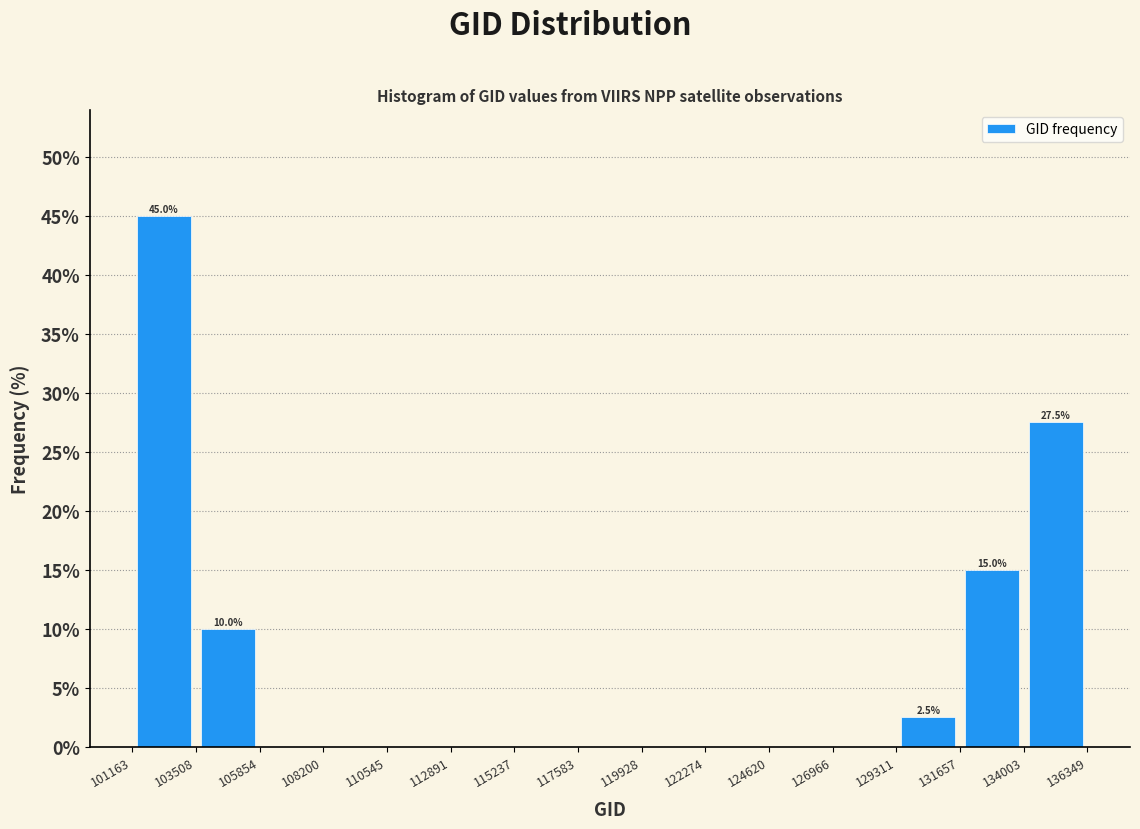

Over which range of the x-axis is the bar tallest?

101163 to 103508